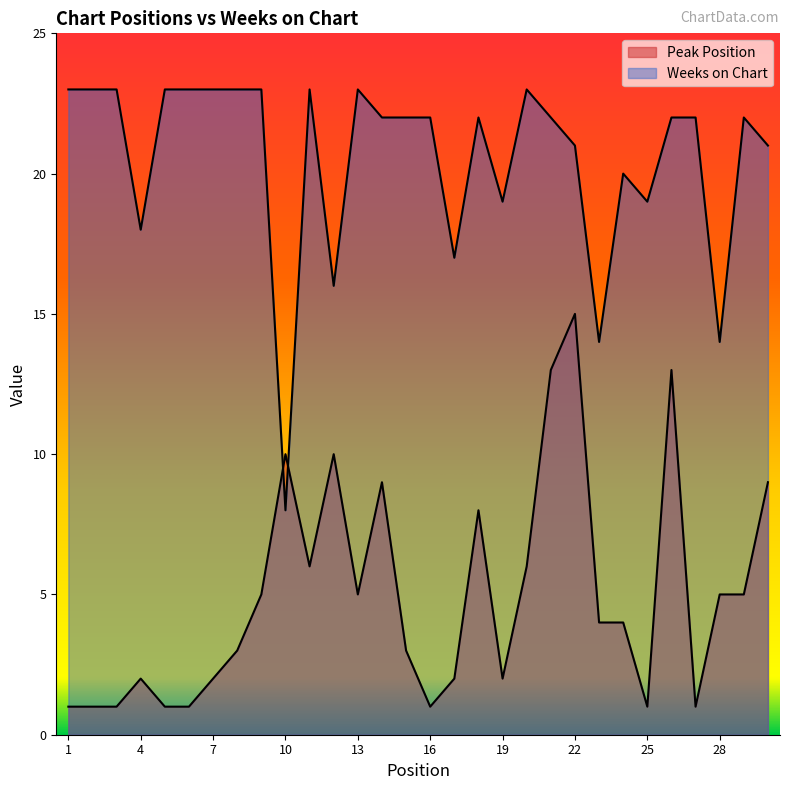

Is the value of Peak Position at 29 greater than the value of Weeks on Chart at 29?

No